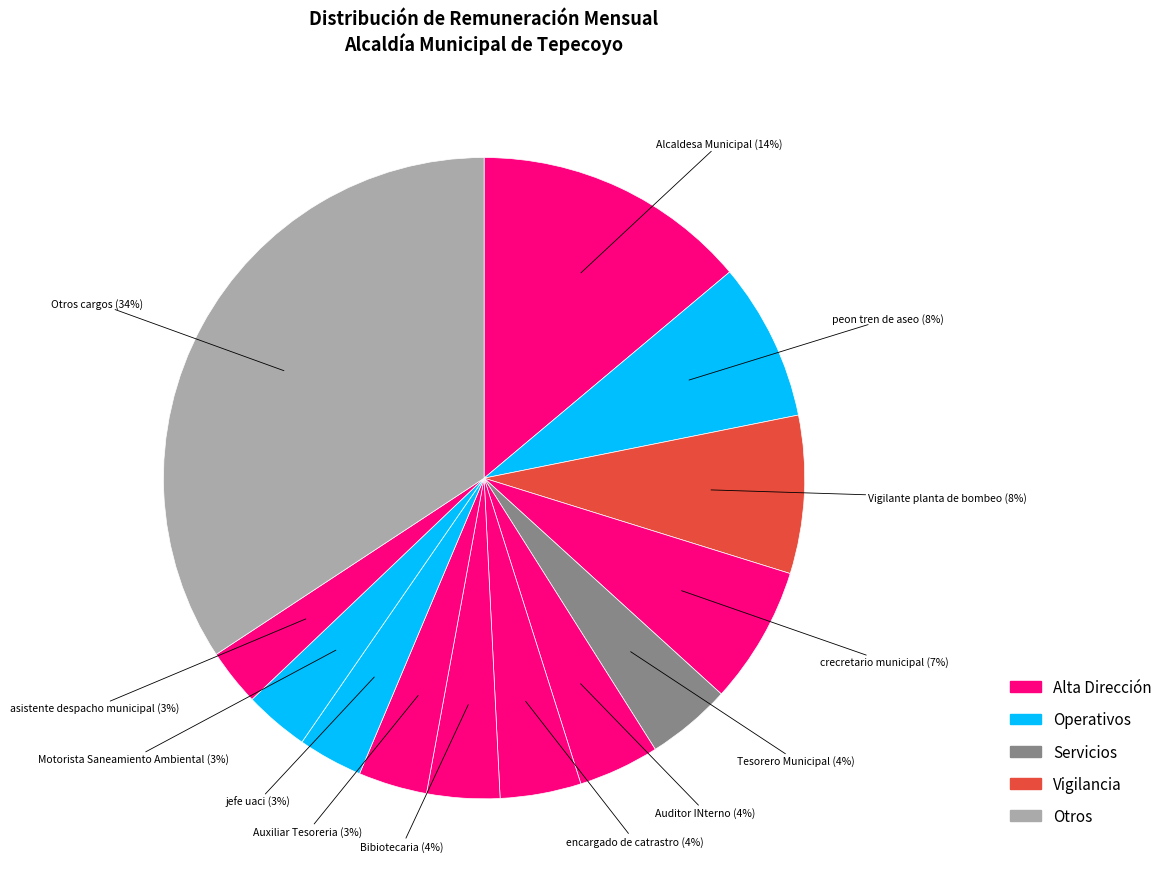

How many segments does this pie chart have?

13